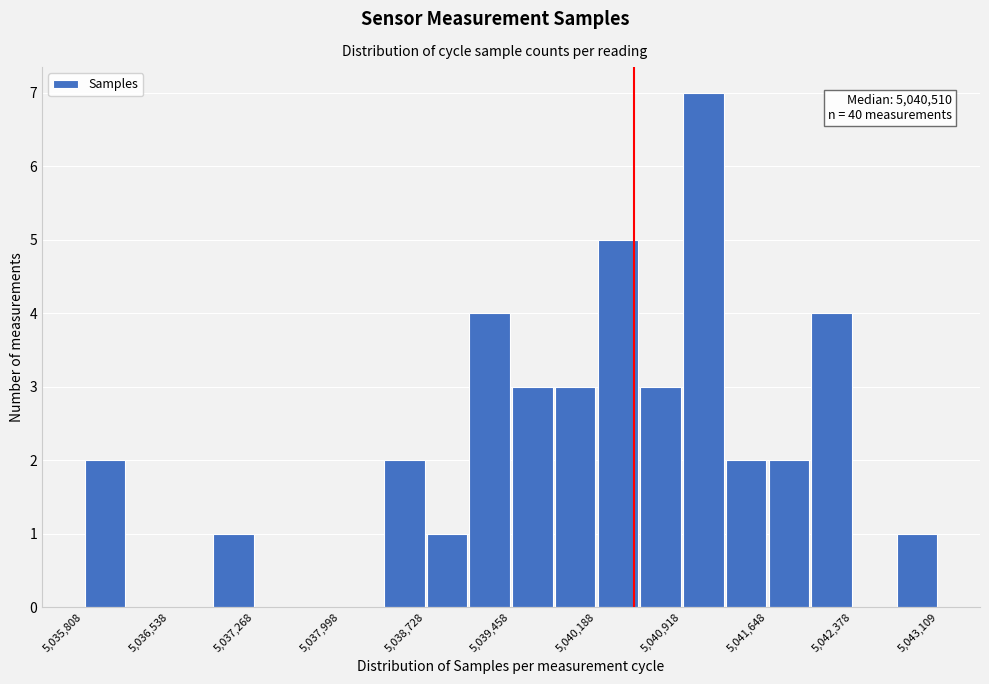

Read against the x-axis, roughly where is the centre of the tallest bar?

5041100